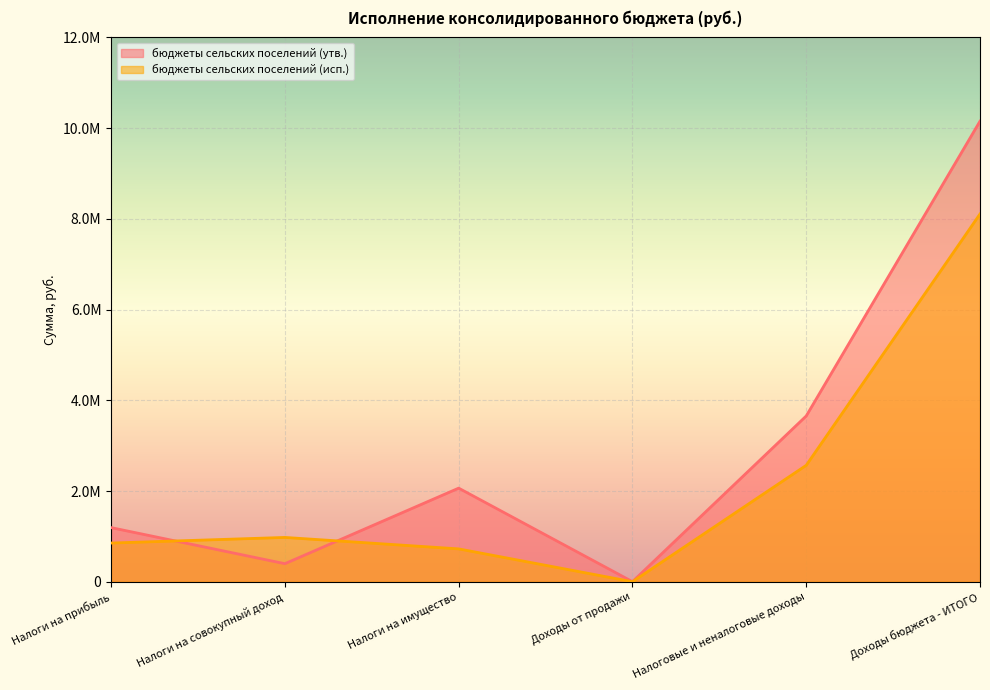

In бюджеты сельских поселений (исп.), how many points are higher than both neighbors (excluding endpoints)?

1